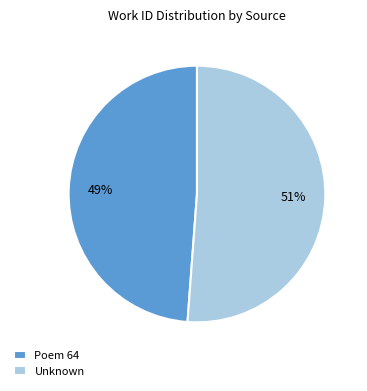

Is there a majority slice in this chart?

Yes